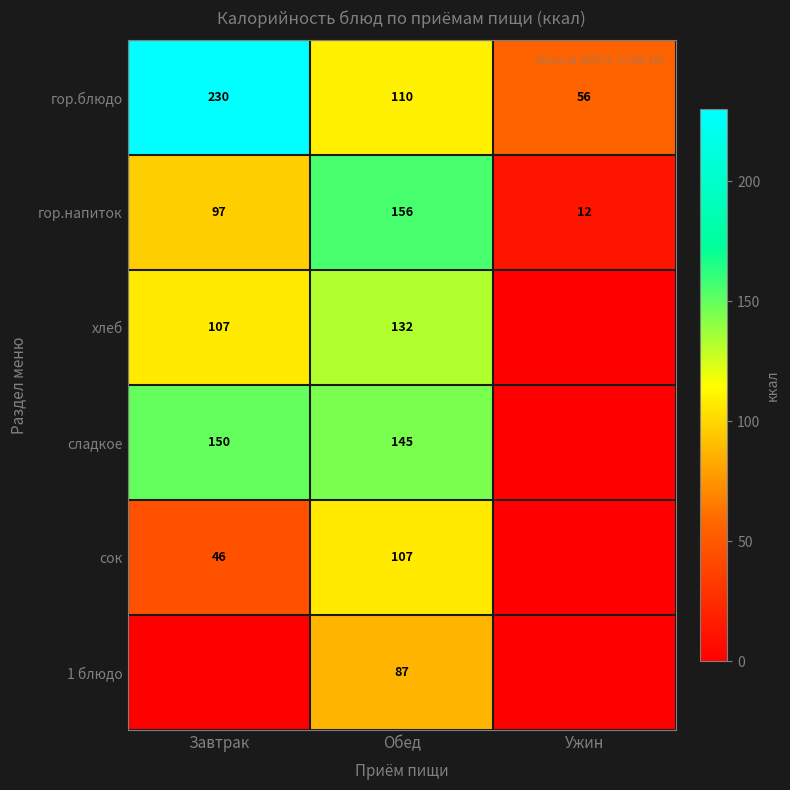

Is it true that сладкое equals 101.1 at Завтрак?

False